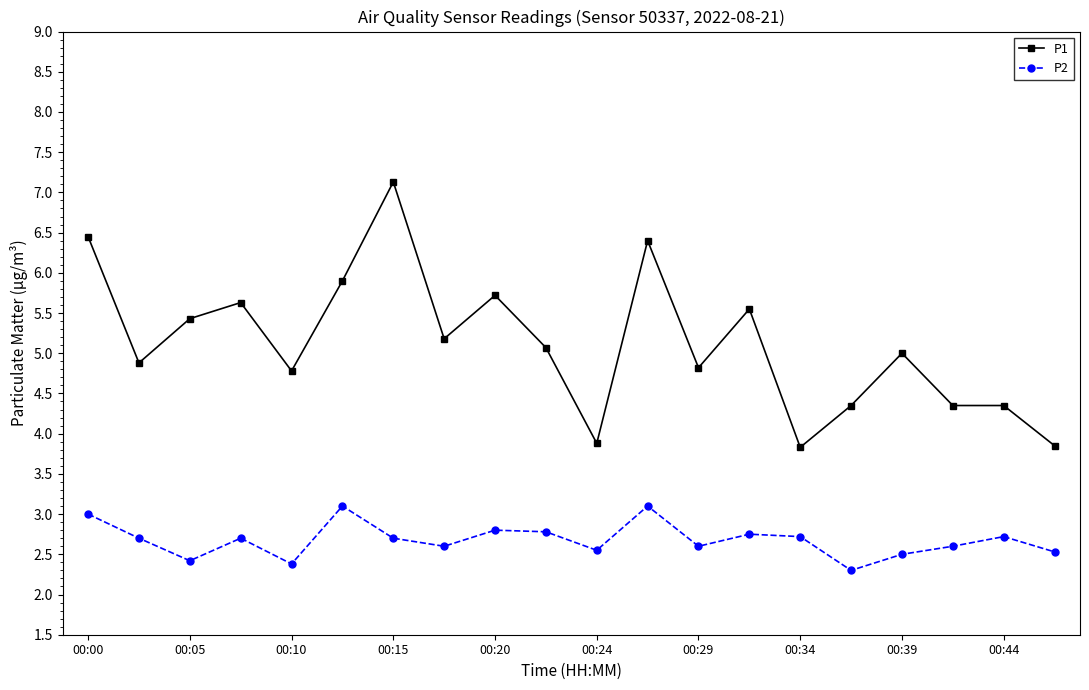

What is the highest value of the P1 series?

7.1